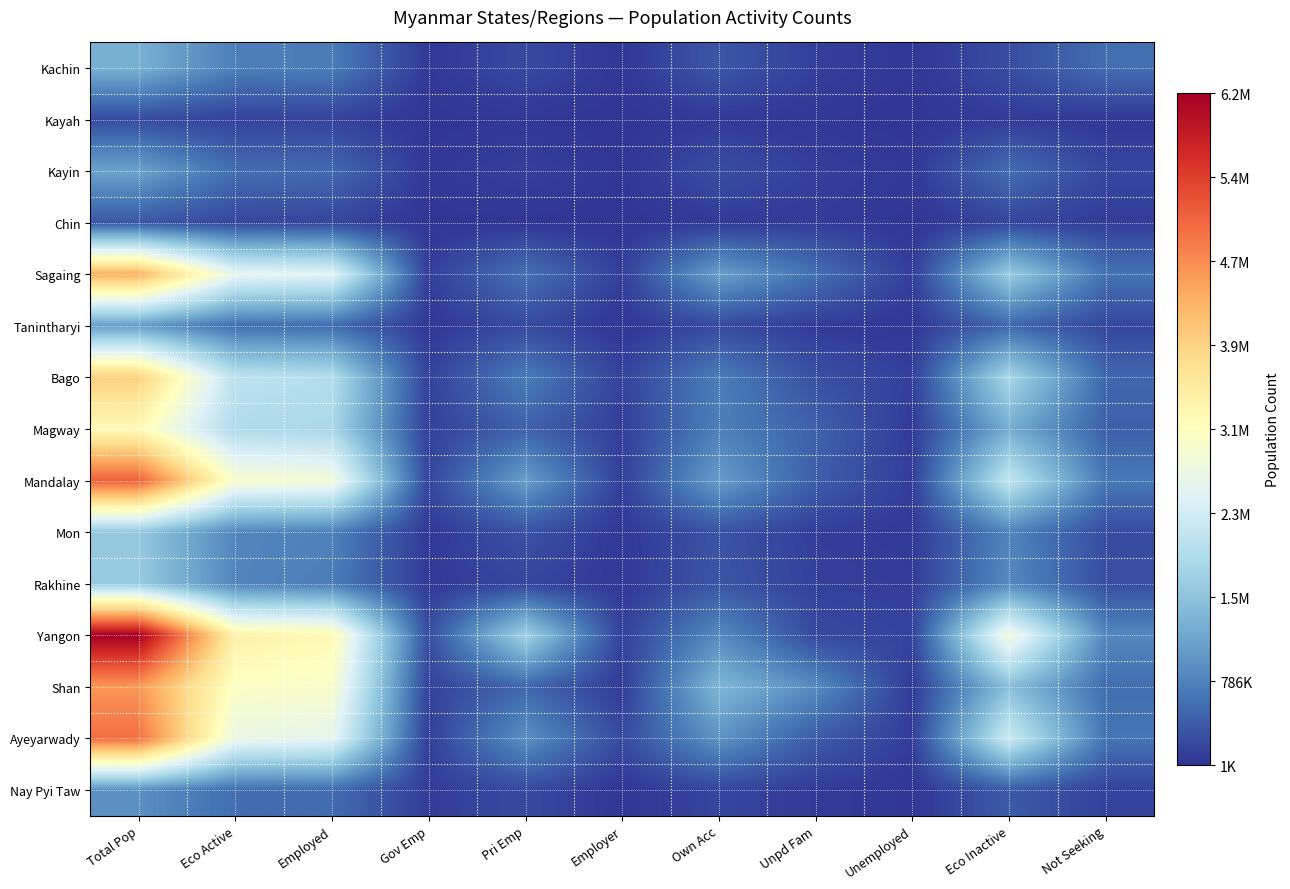

Between Gov Emp and Unemployed, which is larger?

Gov Emp